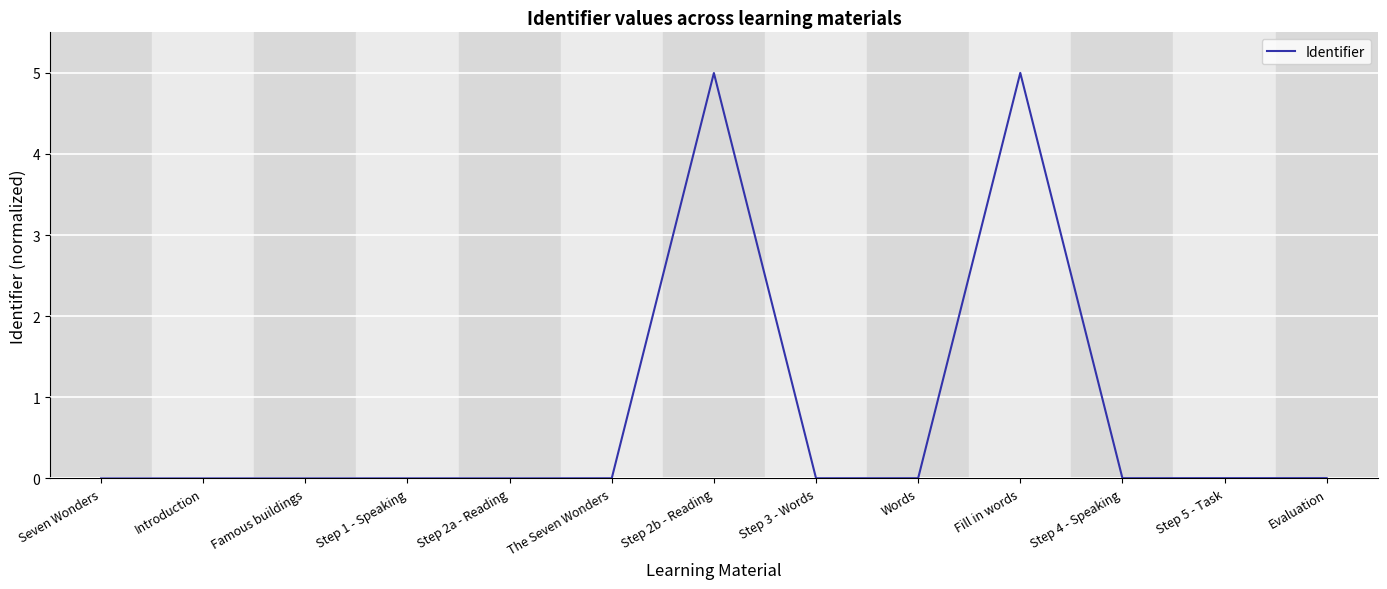

What is the greatest value displayed?

5.0